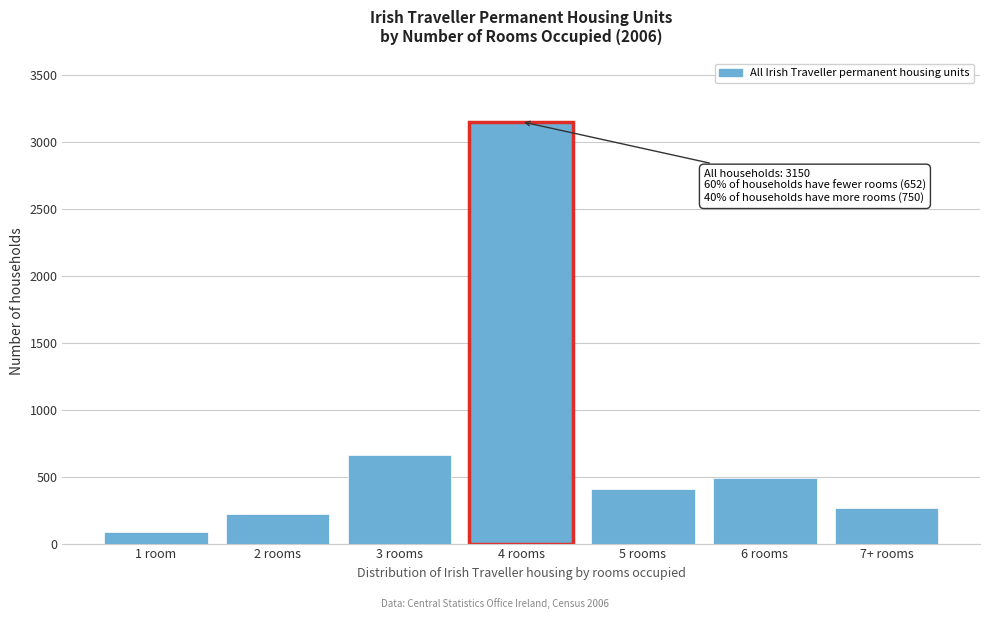

Reading left to right, list all the values displayed in this chart.

86	220	659	3150	408	488	262